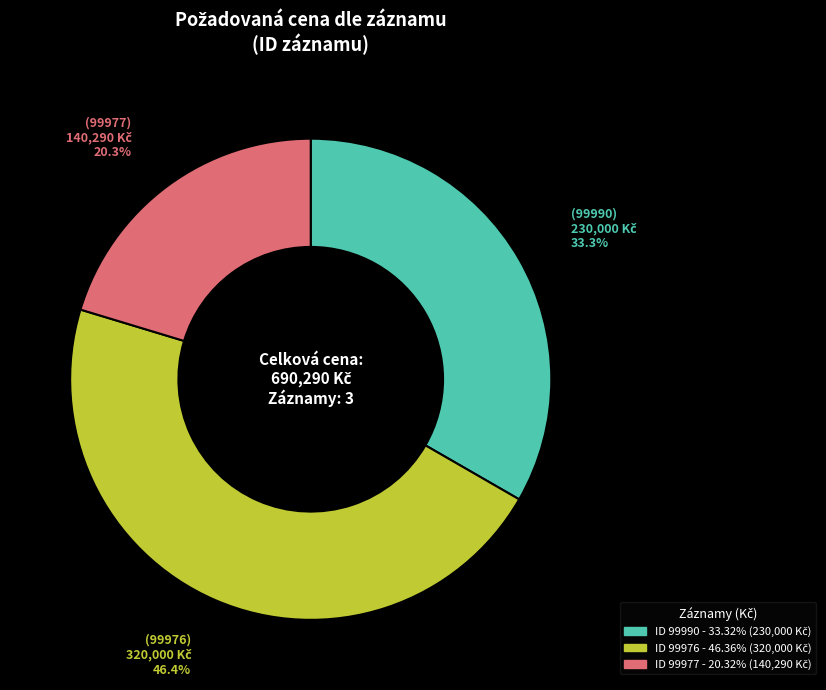

Does any single category account for the majority?

No